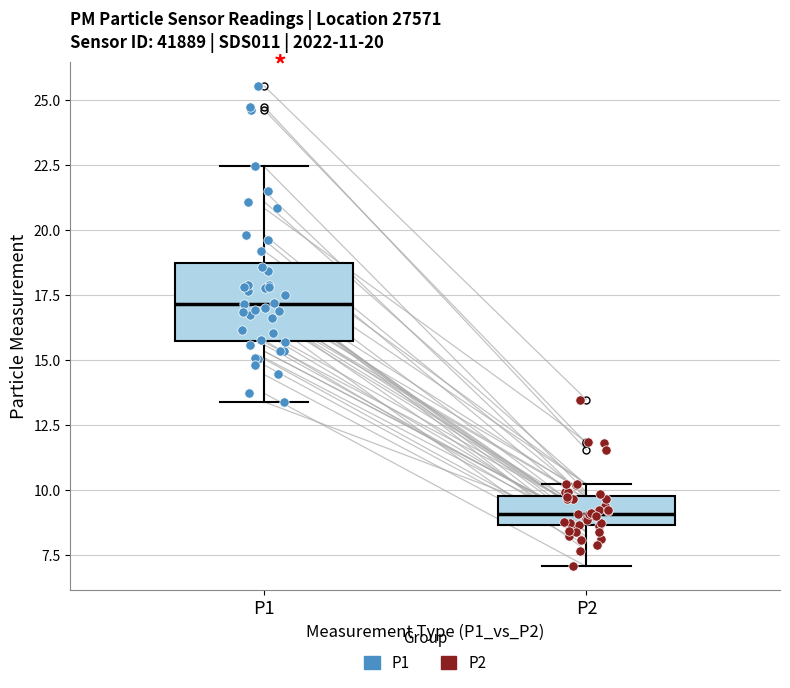

Comparing the boxes themselves (not the whiskers), which one is the tallest?

P1